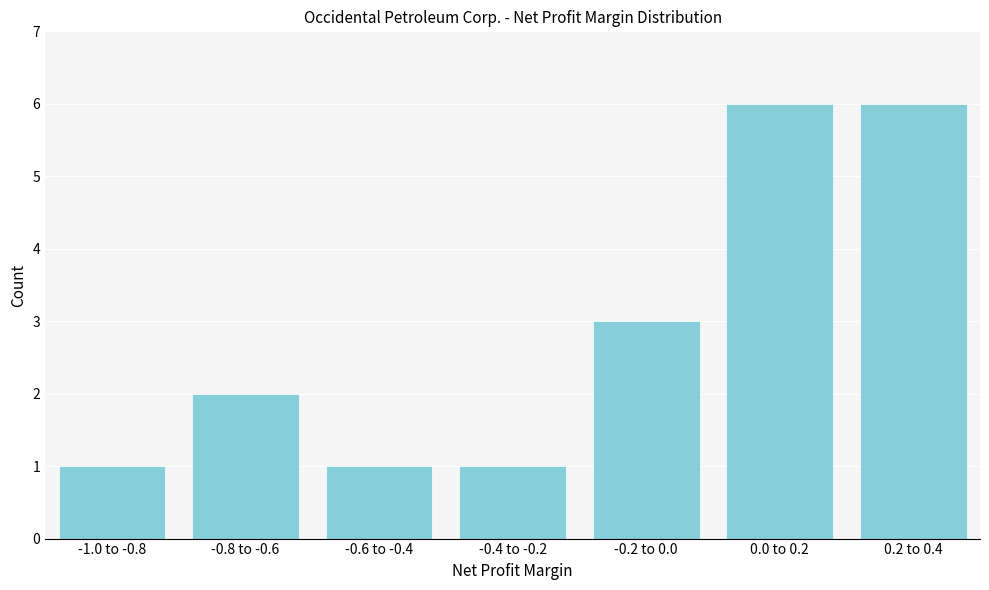

Reading right to left, list all the values displayed in this chart.

0.2 to 0.4=6	0.0 to 0.2=6	-0.2 to 0.0=3	-0.4 to -0.2=1	-0.6 to -0.4=1	-0.8 to -0.6=2	-1.0 to -0.8=1